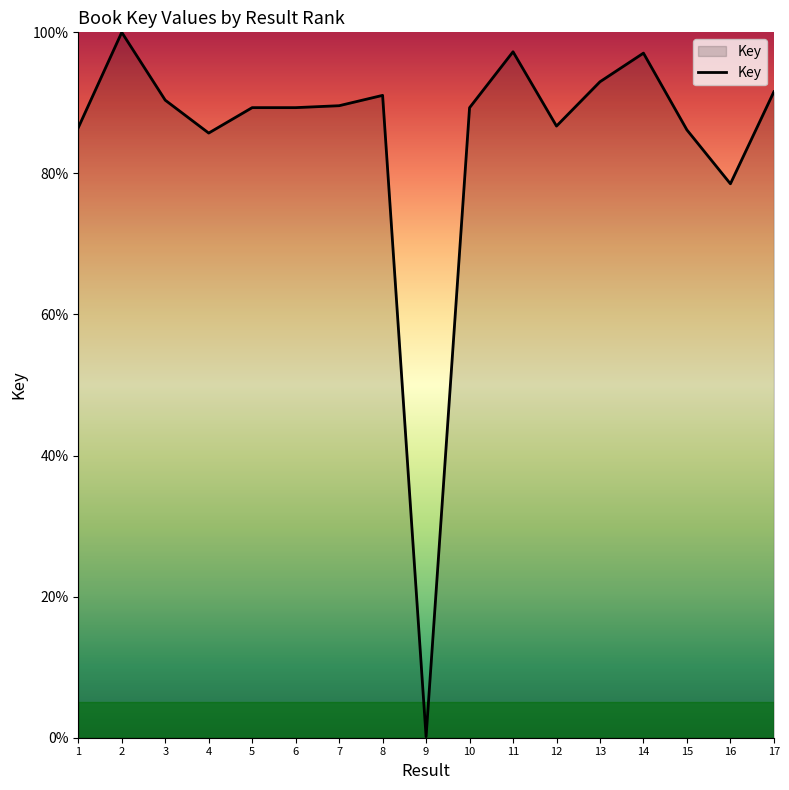

What is the approximate value at 11?

97.2